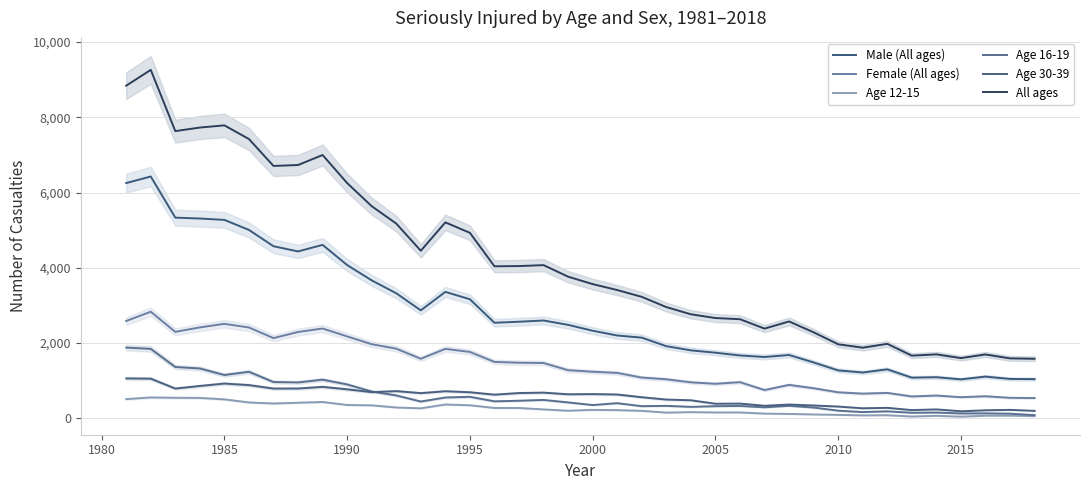

How many intersections are there between Age 16-19 and Age 30-39?

1